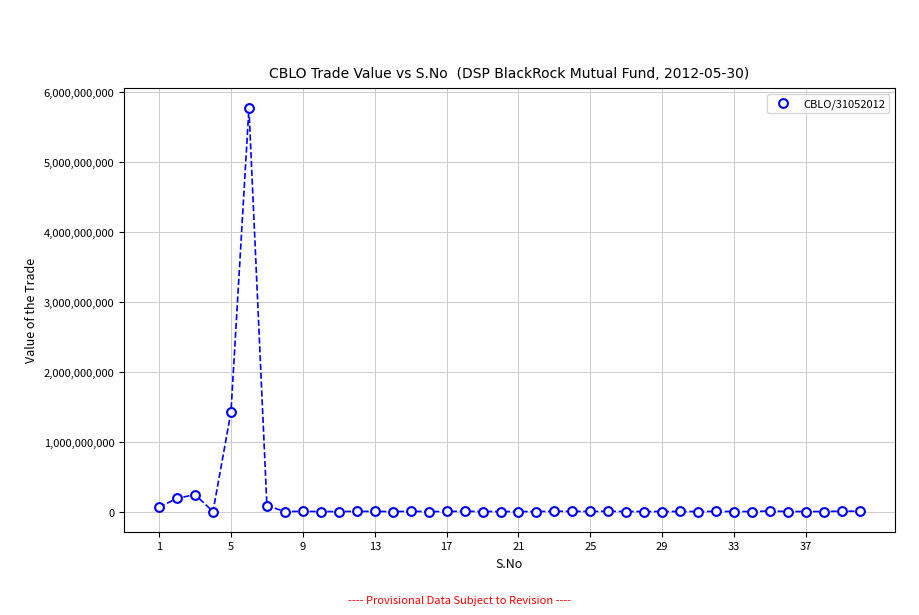

What Y value in the scatter plot is closest to 2882468226?

1422188287.5